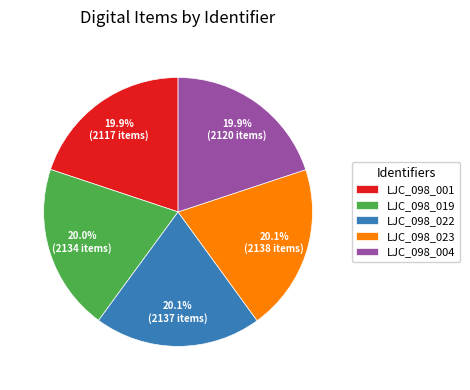

Is the sum of LJC_098_019 and LJC_098_023 greater than half?

No